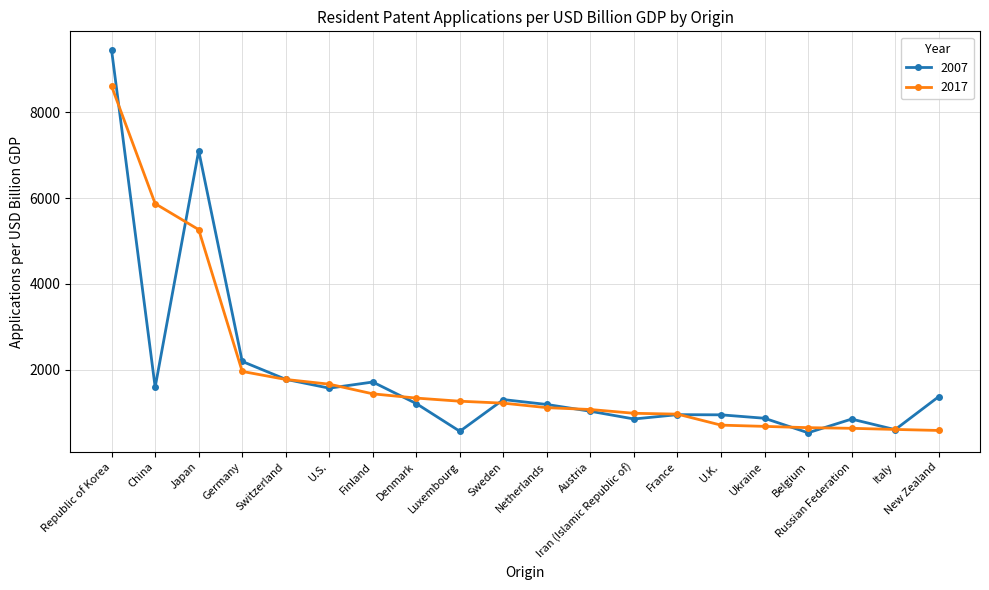

What are all the series names shown in the legend?

2007, 2017